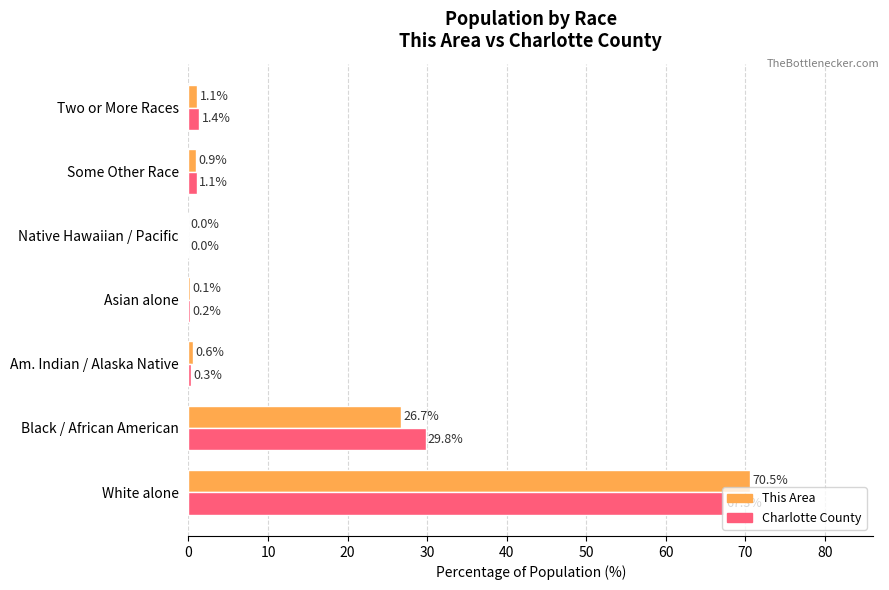

Between White alone and Am. Indian / Alaska Native, which series saw the biggest shift?

This Area